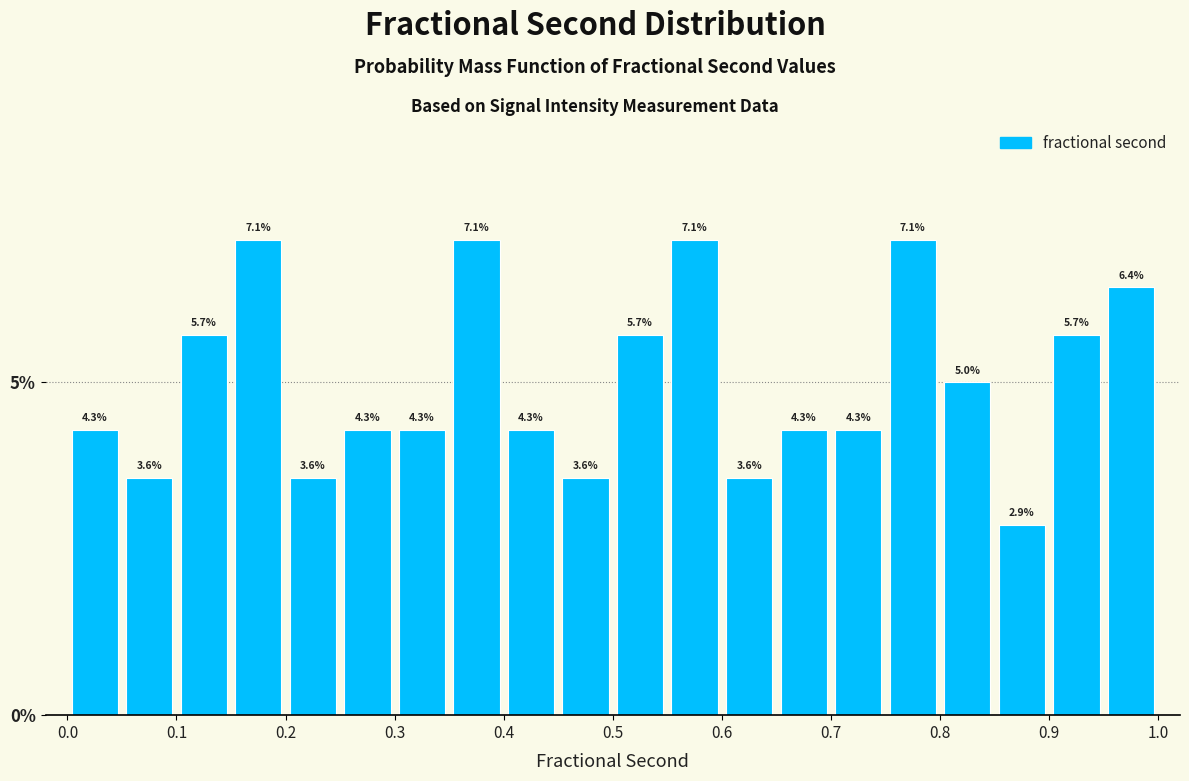

How tall is the bar that spans 0.75 to 0.80 on the x-axis?

7.1